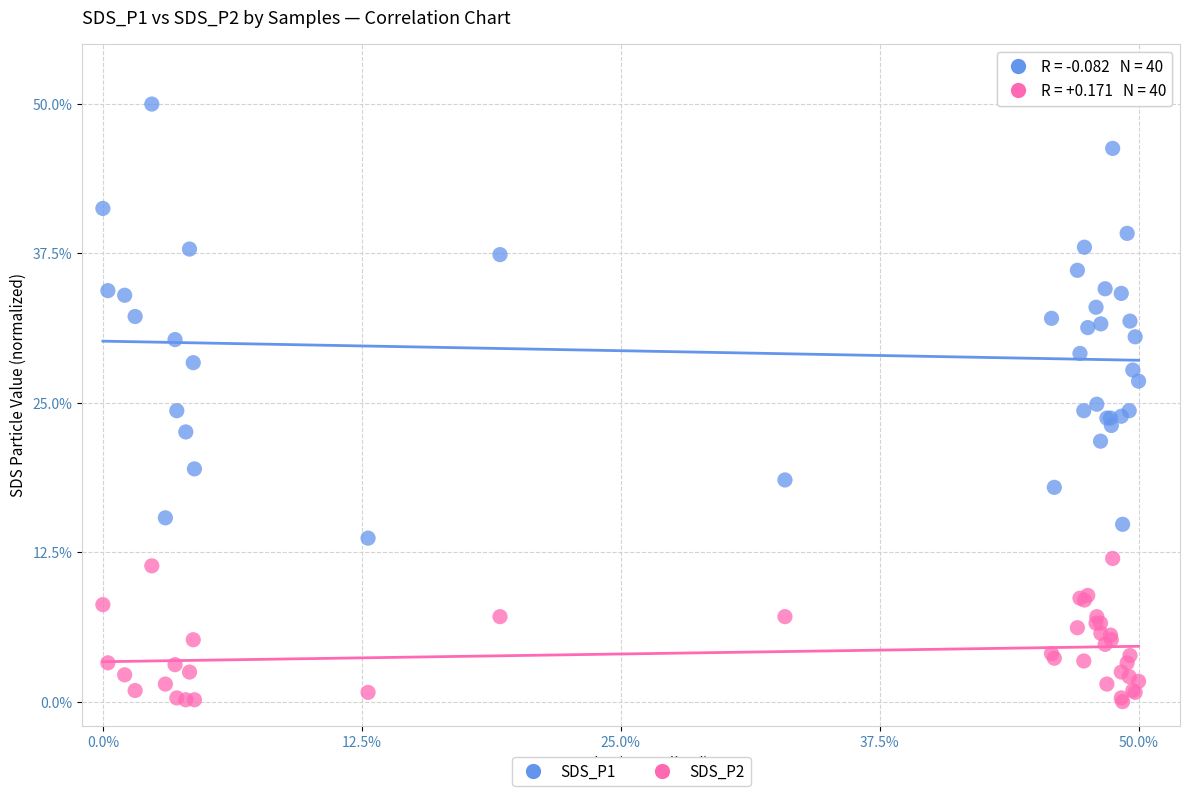

Which series reaches the minimum Y coordinate?

SDS_P2